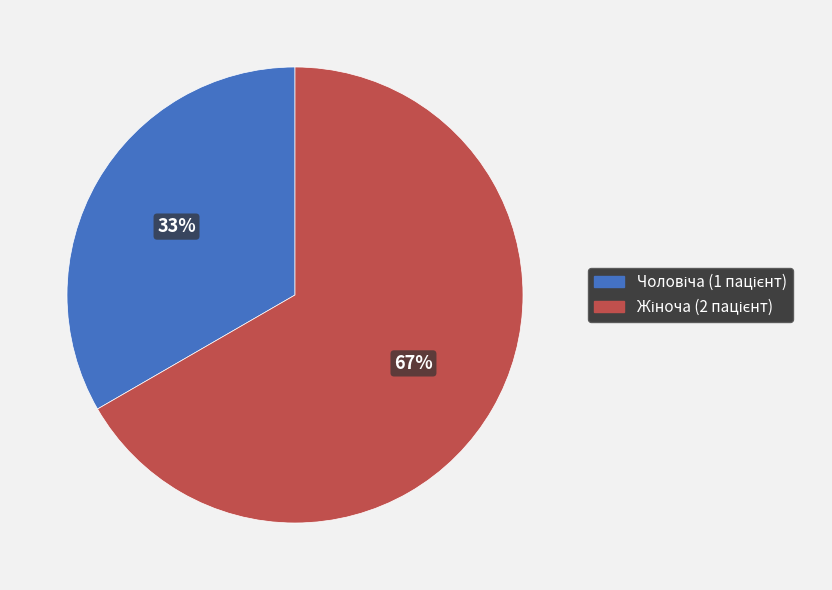

To the nearest percent, what is the average slice percentage?

50%